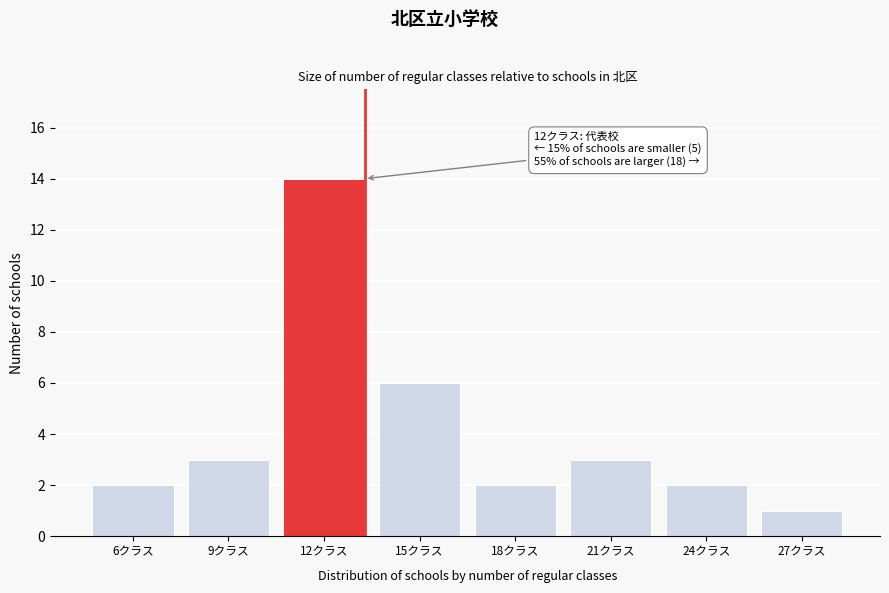

Reading left to right, list all the values displayed in this chart.

2	3	14	6	2	3	2	1